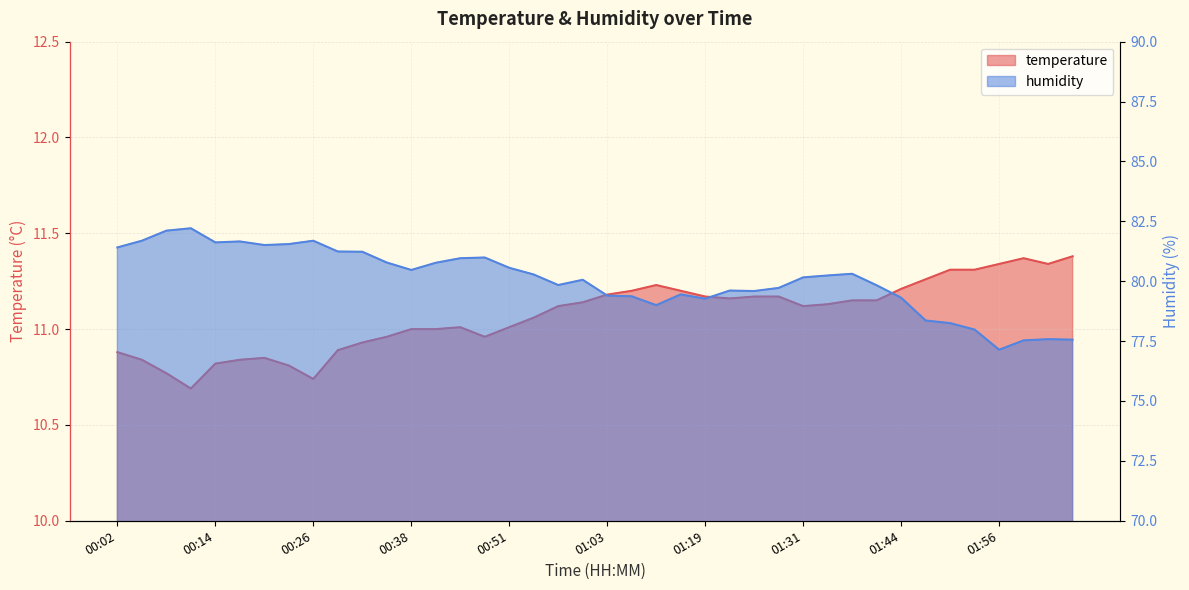

Rank the categories by temperature value from highest to lowest.

02:05, 01:59, 01:56, 02:02, 01:50, 01:53, 01:47, 01:09, 01:44, 01:06, 01:16, 01:03, 01:19, 01:25, 01:28, 01:22, 01:37, 01:40, 01:00, 01:34, 00:57, 01:31, 00:54, 00:45, 00:51, 00:38, 00:41, 00:35, 00:48, 00:32, 00:29, 00:02, 00:20, 00:05, 00:17, 00:14, 00:23, 00:08, 00:26, 00:11